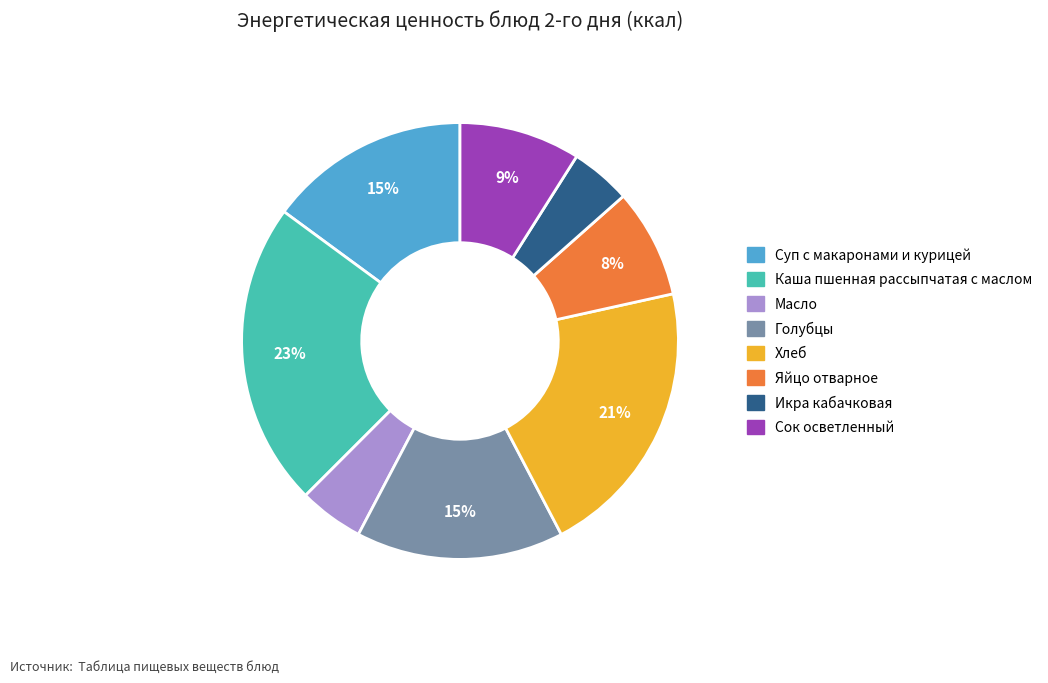

Is Голубцы the majority of the pie?

No